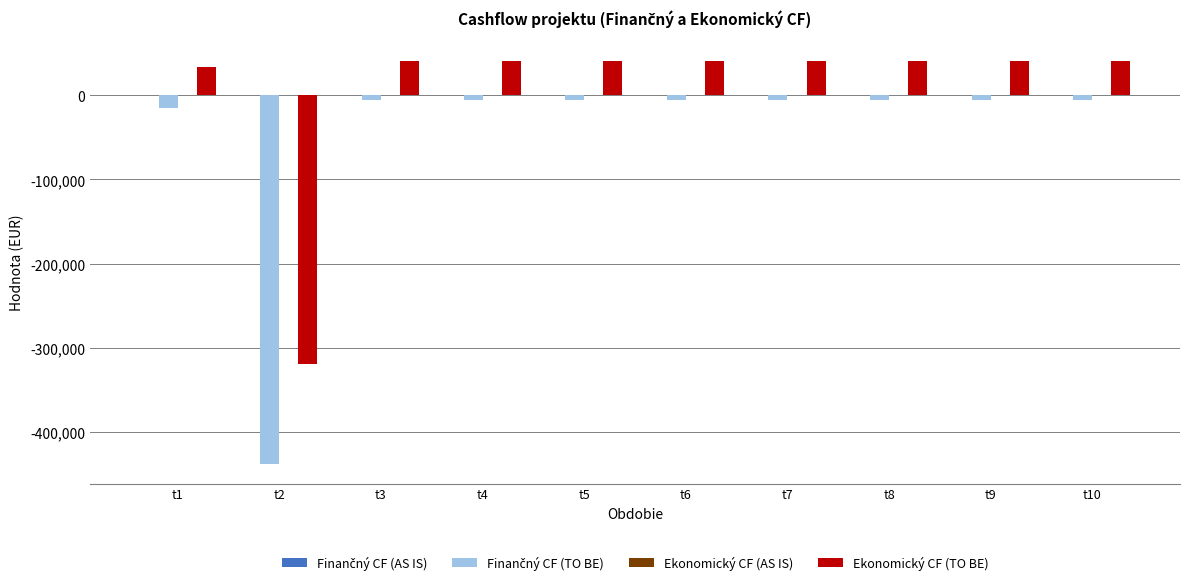

At which label is Ekonomický CF (TO BE) closest to -138701?

t1